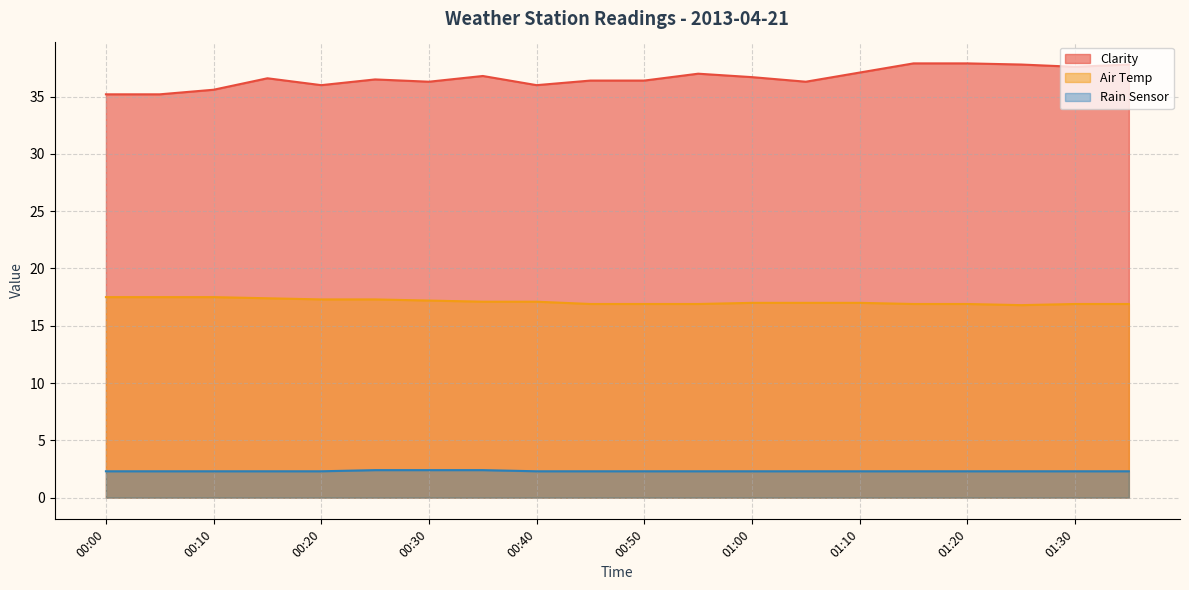

Which series changed the most between 00:50 and 01:10?

Clarity